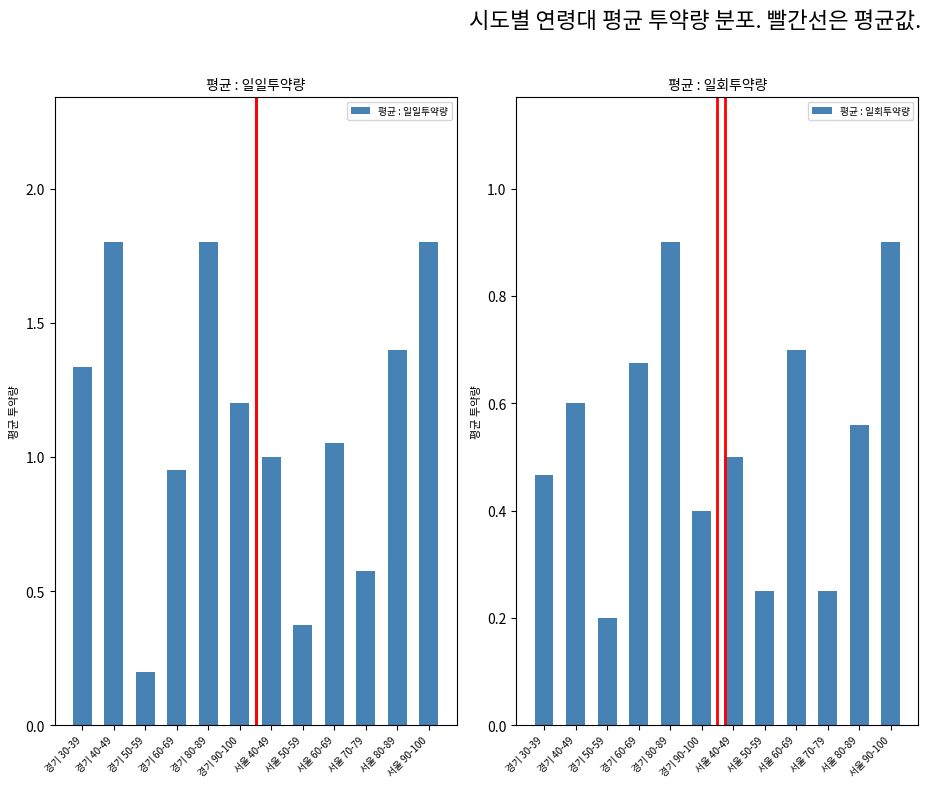

What position from the left is 서울 60-69?

9